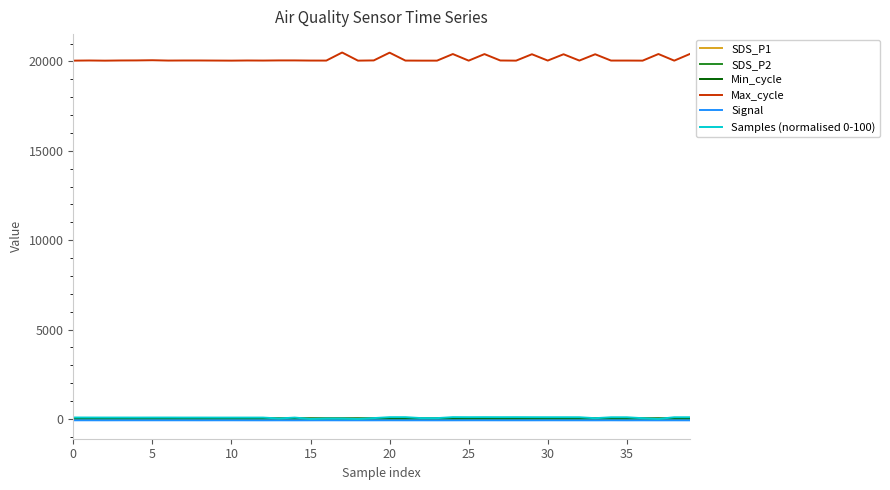

What is the minimum value for Signal?

-78.0